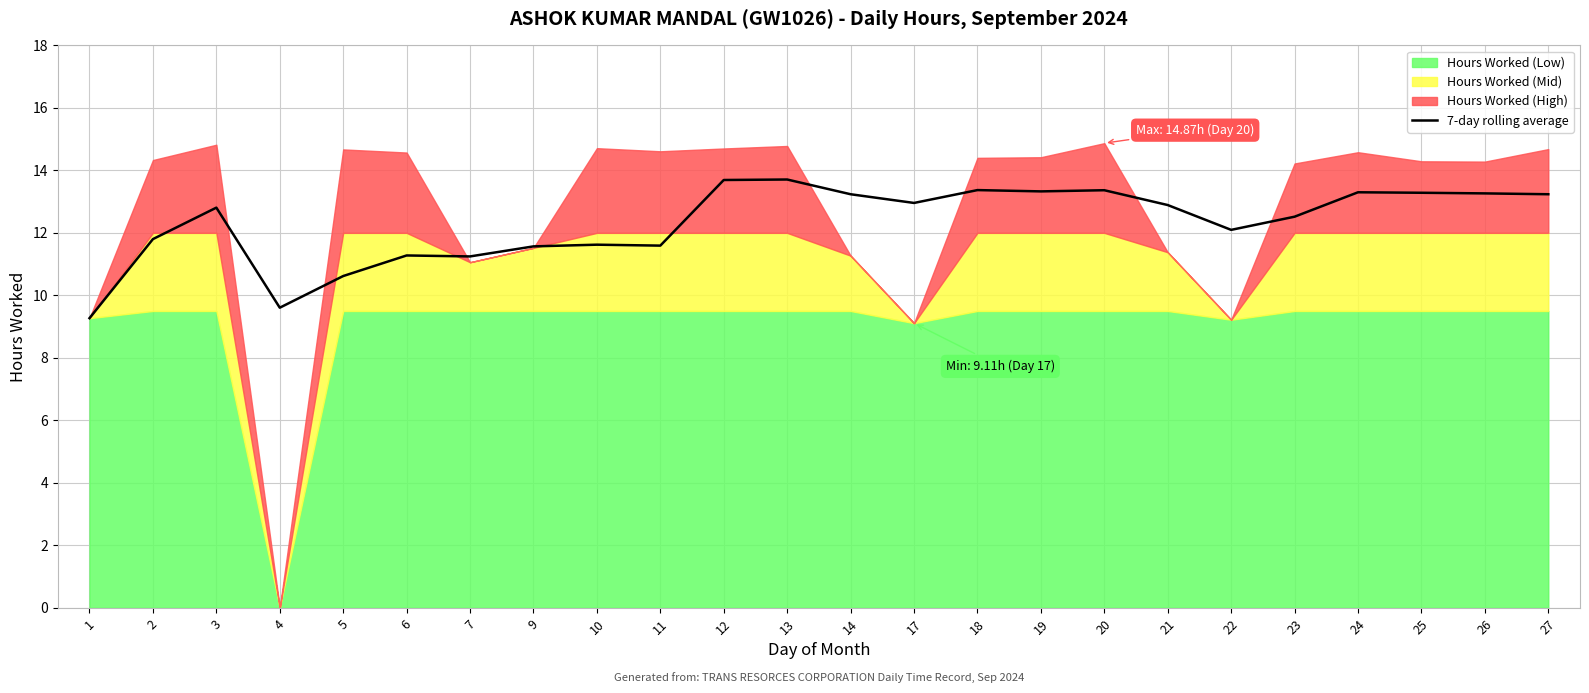

Where does the data first go above 12?

3